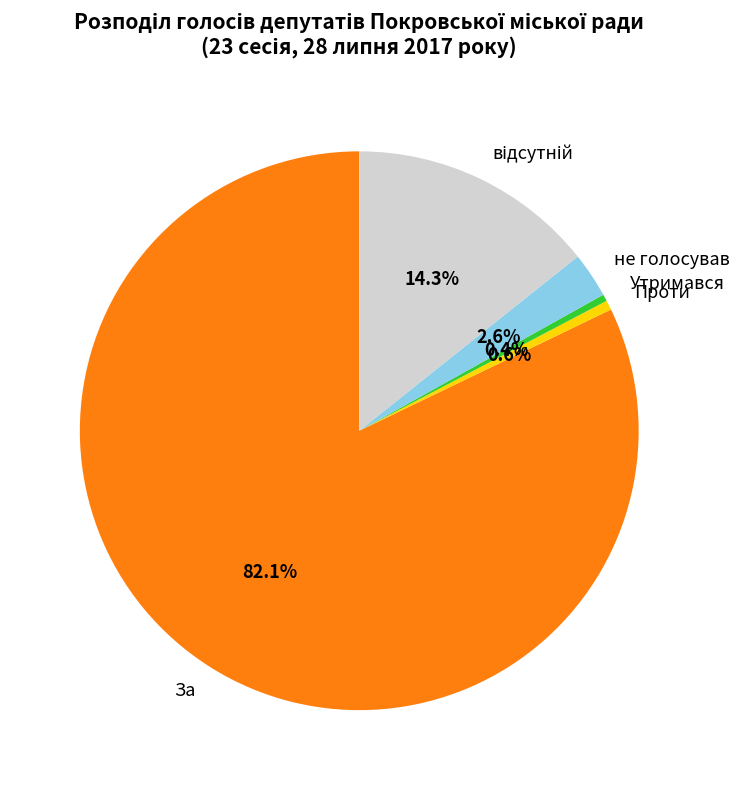

To the nearest percent, what is the average slice percentage?

20%